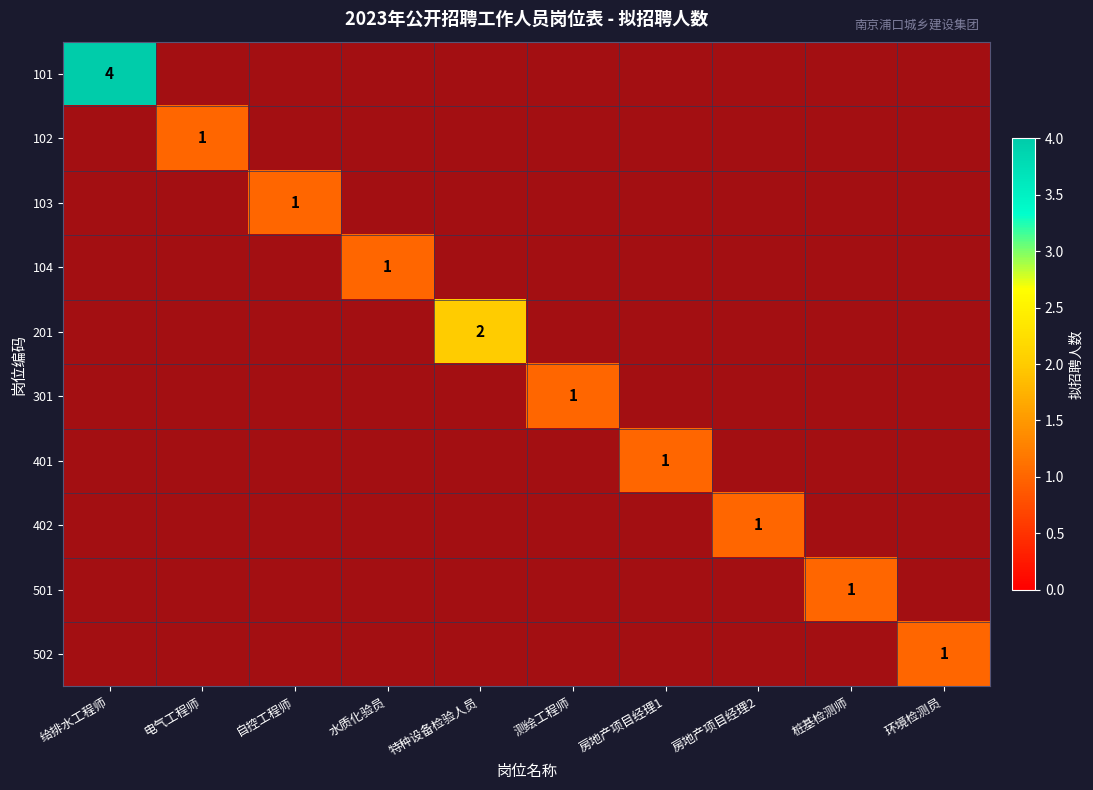

Which category has the lowest value in the 501 series?

给排水工程师